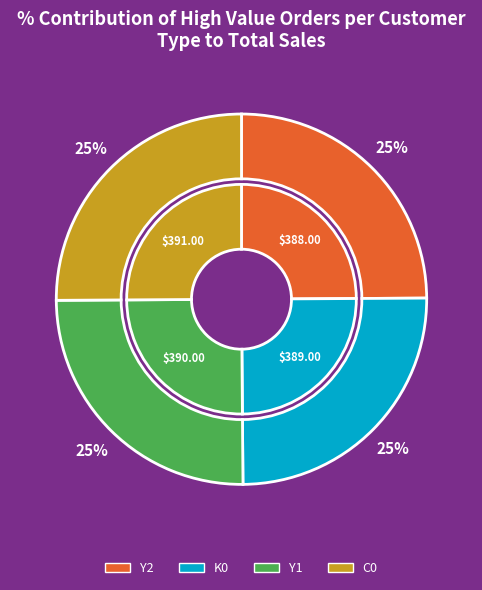

Which category has the biggest portion of the pie?

C0